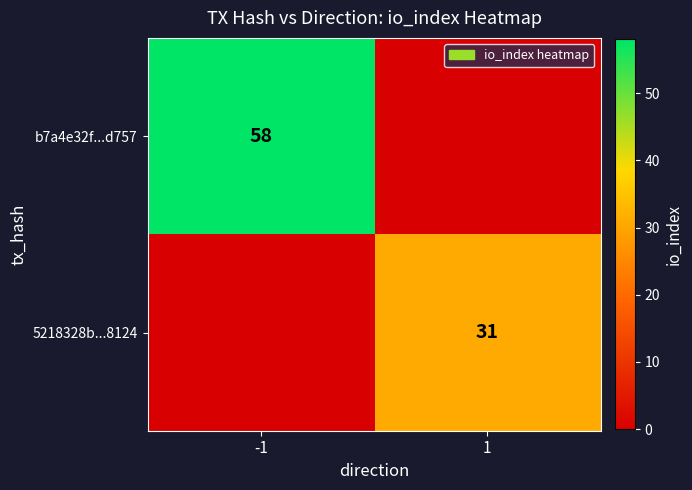

Is it true that b7a4e32f...d757 equals 58 at -1?

True